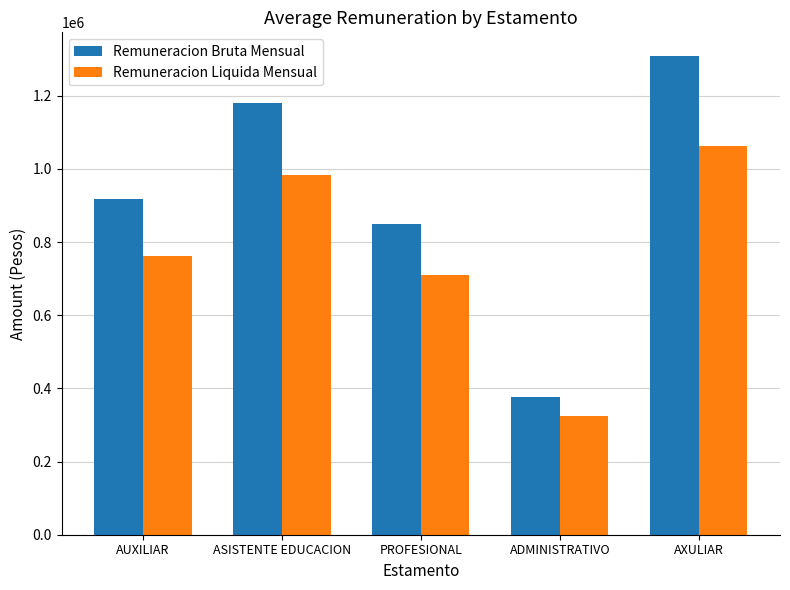

True or false: Remuneracion Bruta Mensual has a value of 919156 at AUXILIAR.

True